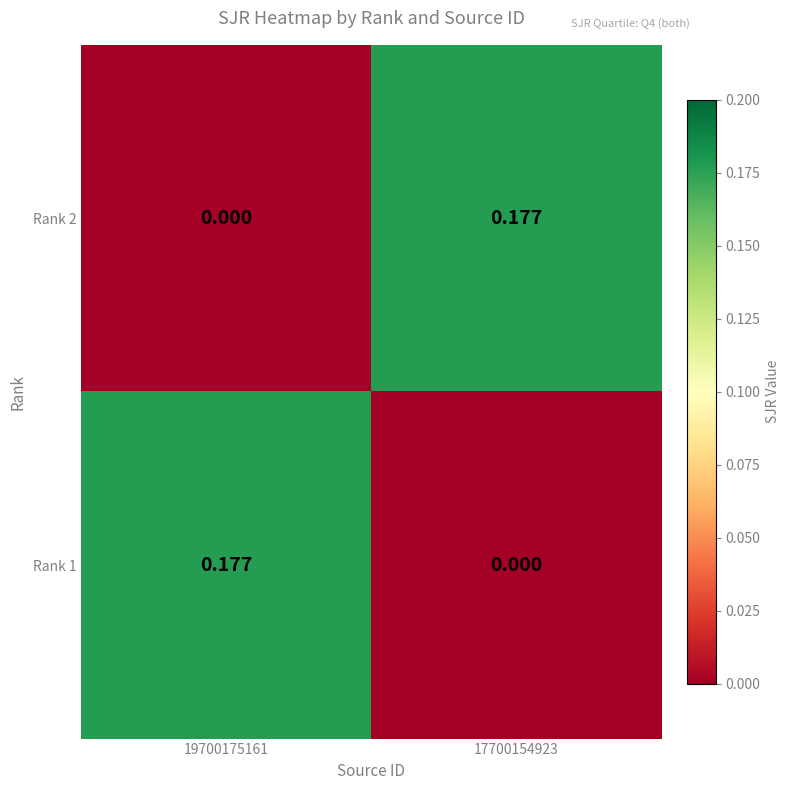

Is the value of Rank 1 at 17700154923 greater than the value of Rank 2 at 17700154923?

No